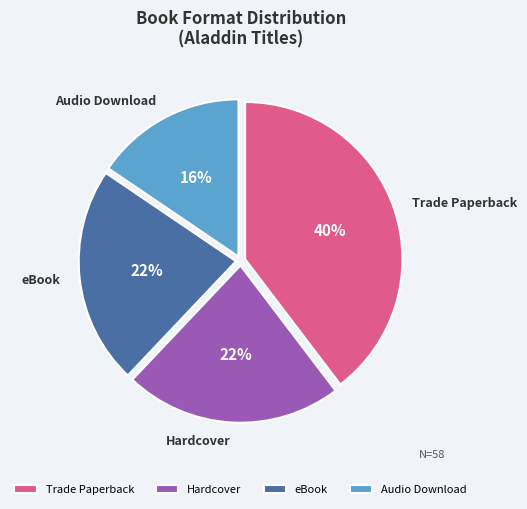

Does Audio Download account for over 50% of the chart?

No